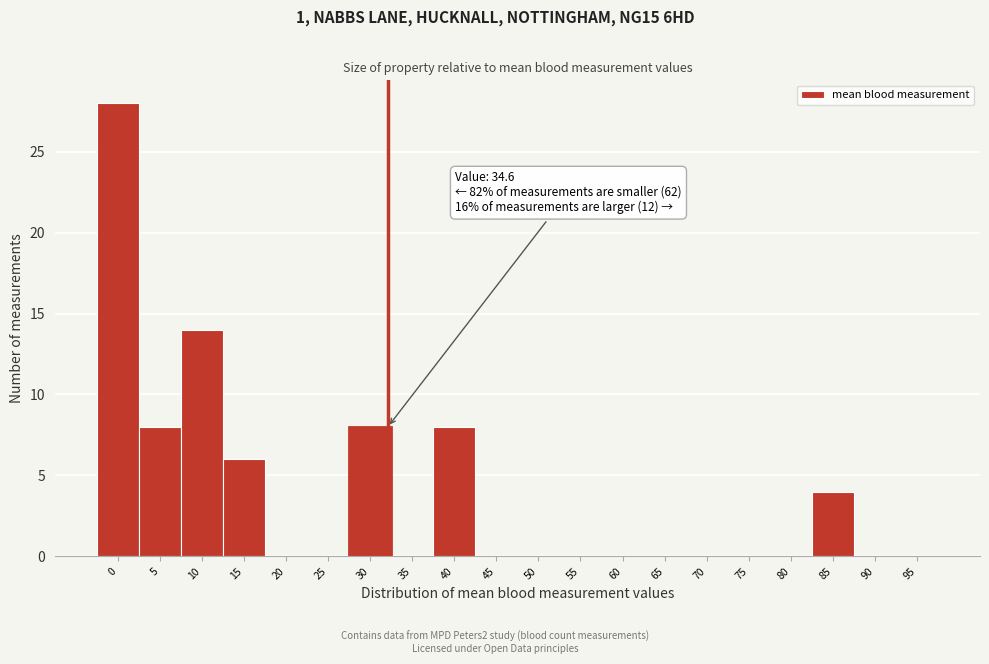

Reading right to left, transcribe all the data shown in this chart.

95=0	90=0	85=4	80=0	75=0	70=0	65=0	60=0	55=0	50=0	45=0	40=8	35=0	30=8	25=0	20=0	15=6	10=14	5=8	0=28